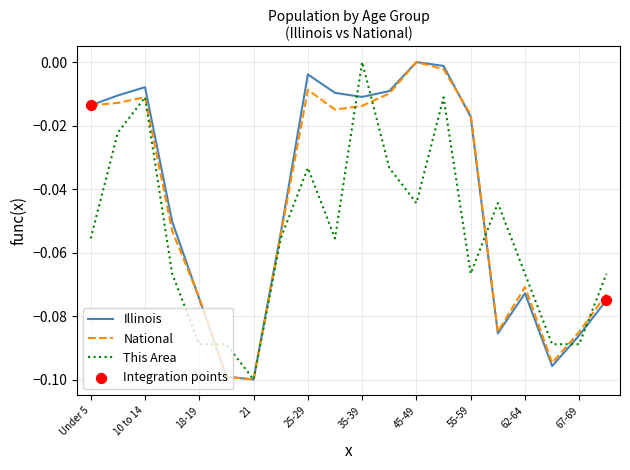

At which category is the sum across all series the highest?

50-54